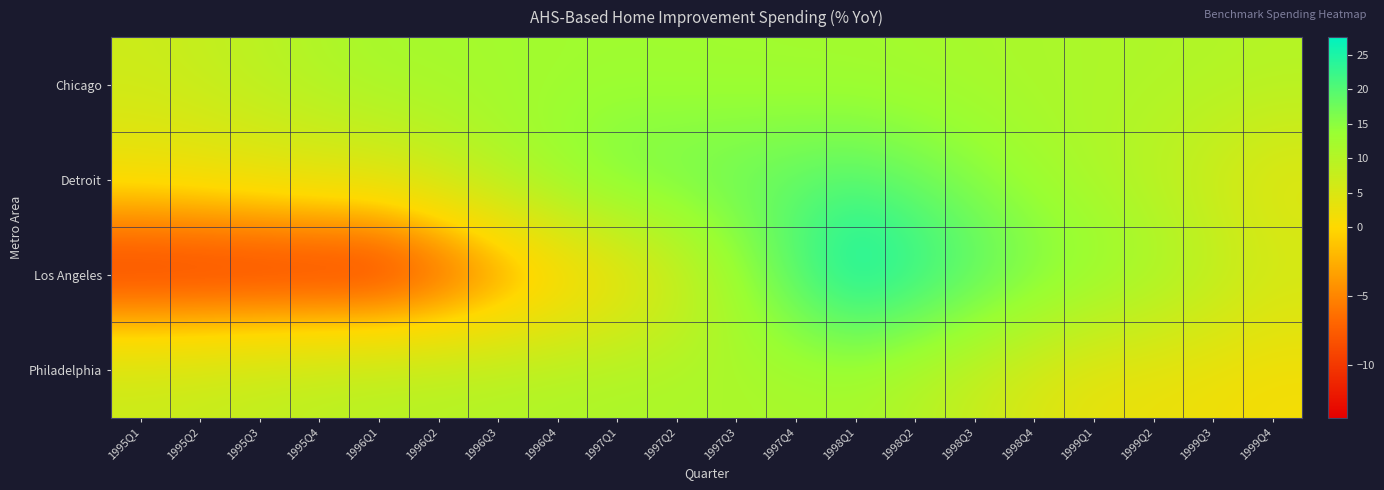

At how many categories does at least one series exceed 5?

20